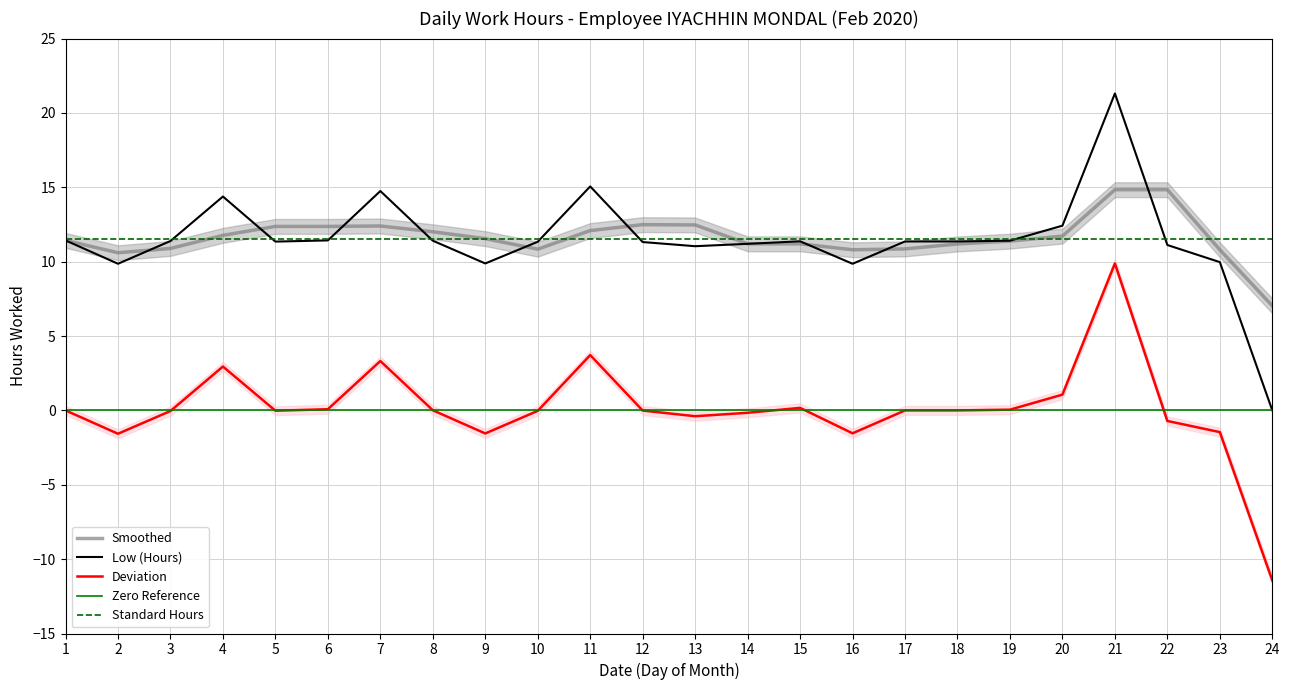

At how many categories does at least one series exceed 20?

1